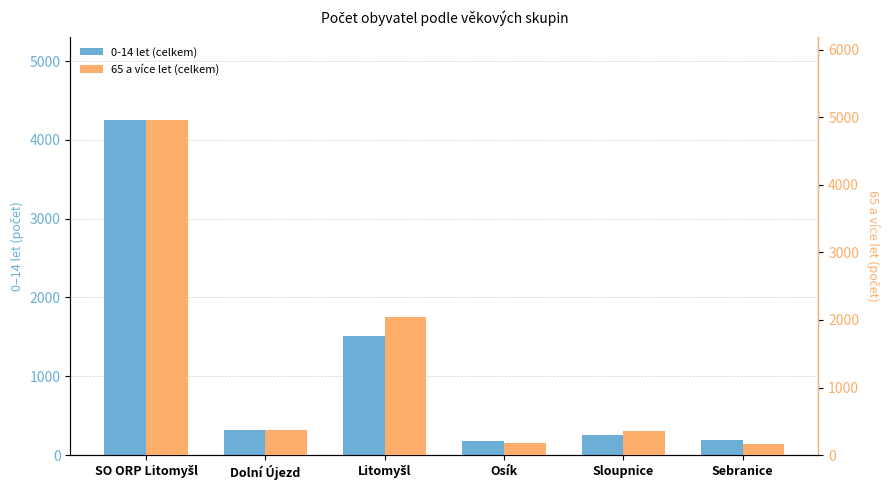

What is the spread (max minus min) of values at Sebranice?

26